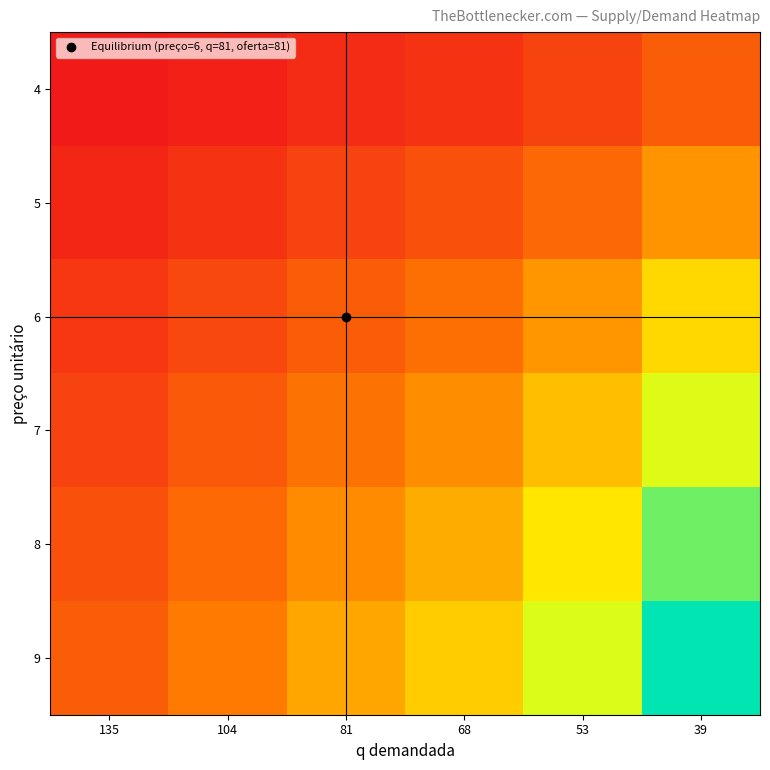

At which category does the chart reach its minimum across all series?

135